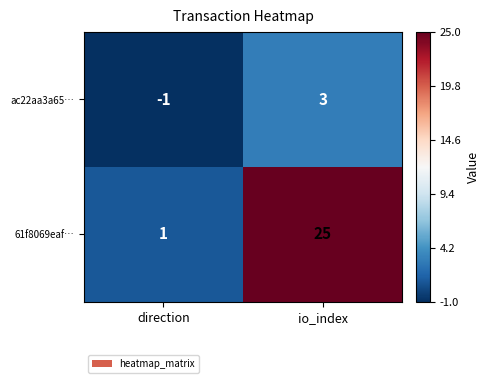

Which series has the largest range (max minus min)?

61f8069eaf…